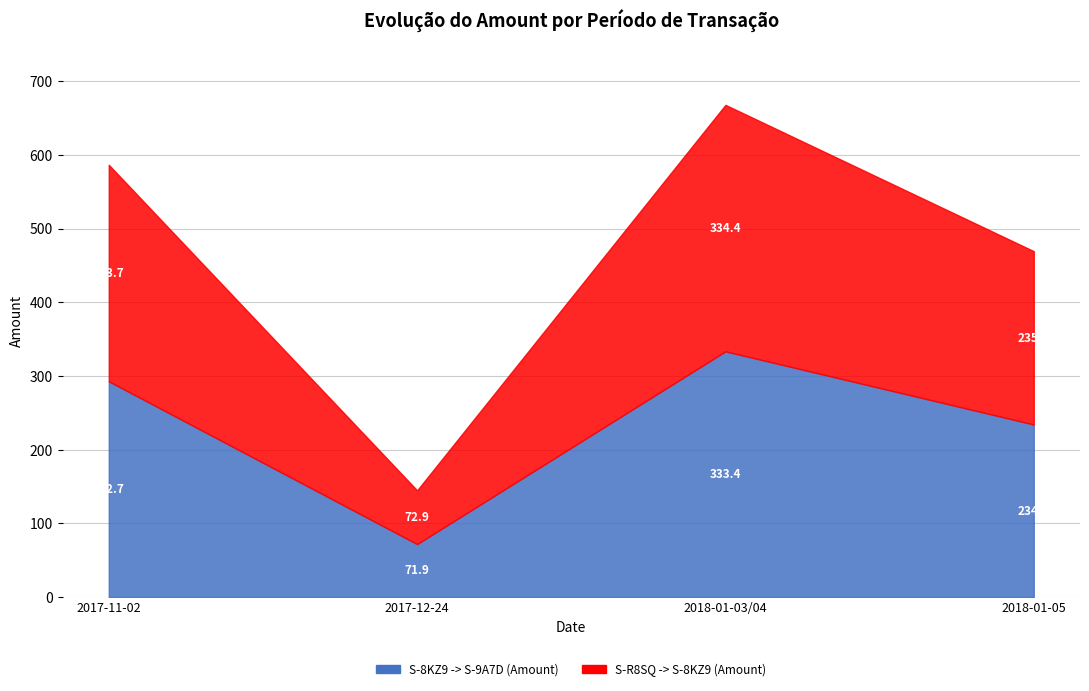

What are all the series names shown in the legend?

S-8KZ9 -> S-9A7D (Amount), S-R8SQ -> S-8KZ9 (Amount)